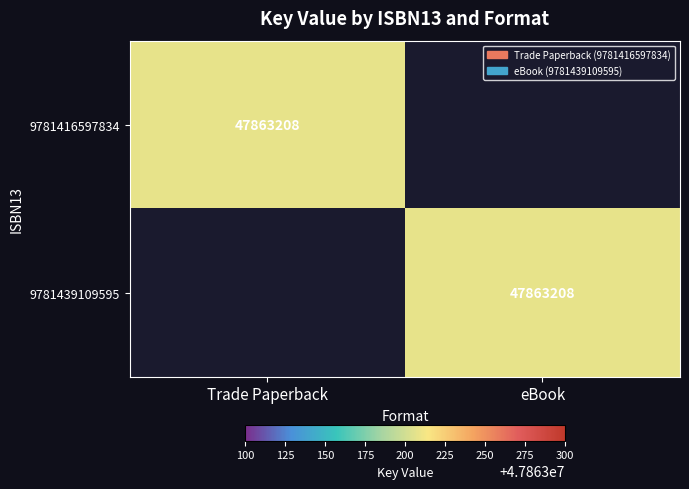

The value of 9781439109595 at eBook is 28916126. True or false?

False